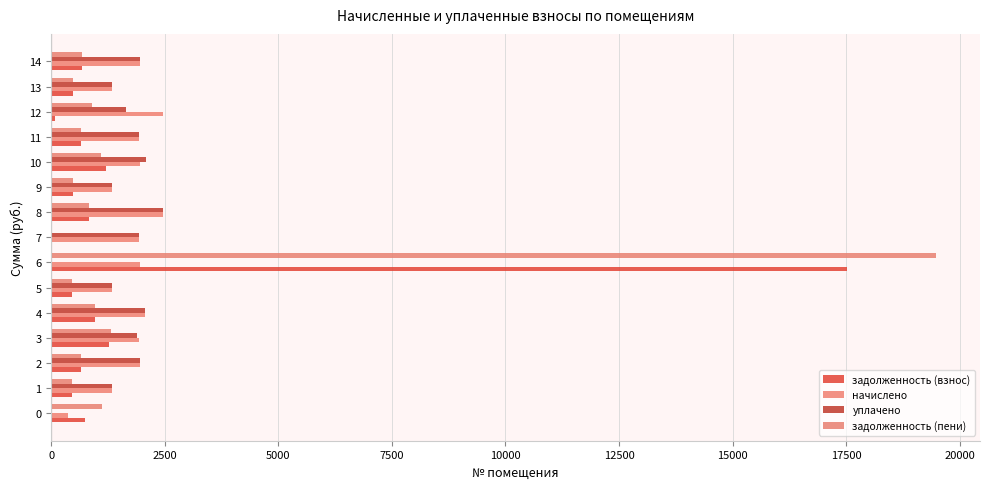

Which category has the highest value across all series?

6